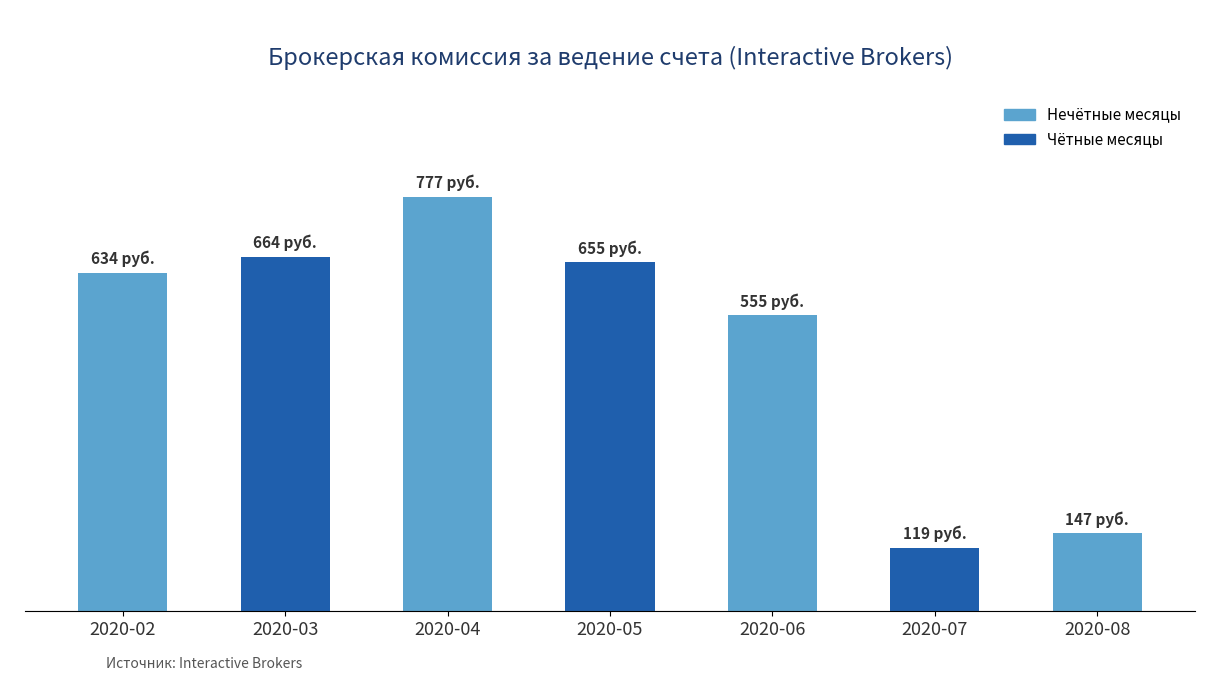

Does the chart contain any negative values?

No